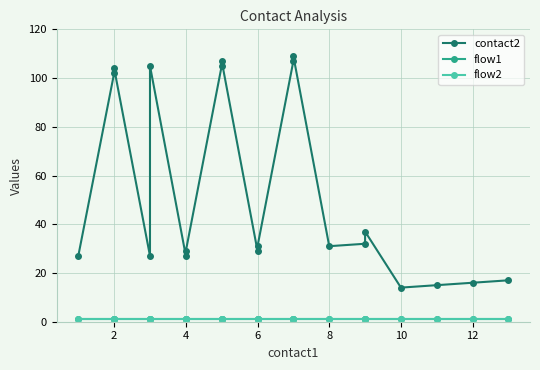

The contact2 series shows 10 at 17. True or false?

False